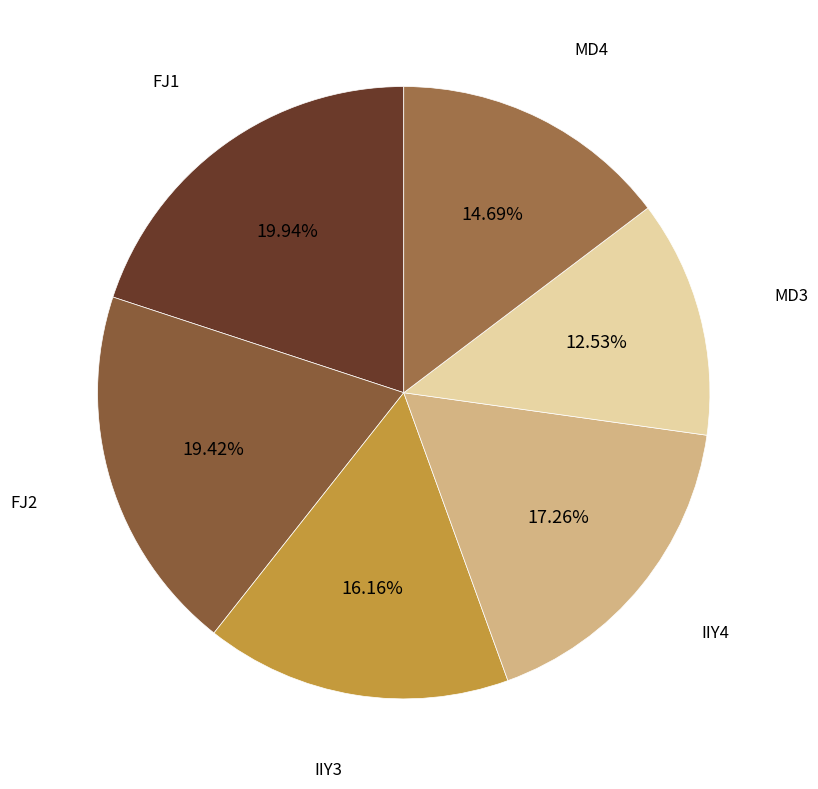

Count the number of slices in the pie.

6